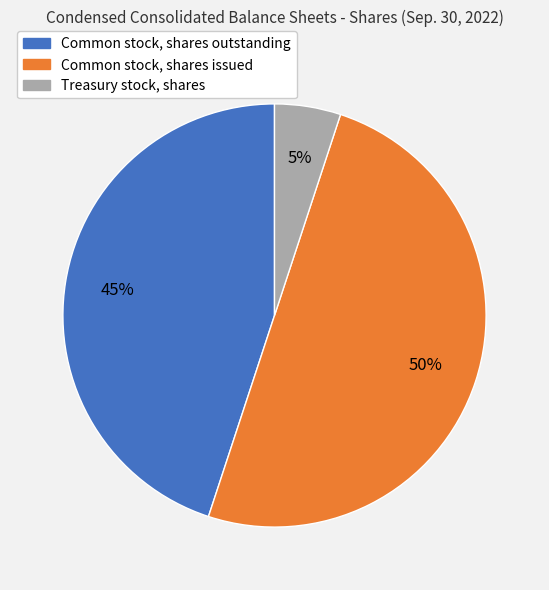

Which has a higher value, Treasury stock, shares or Common stock, shares outstanding?

Common stock, shares outstanding